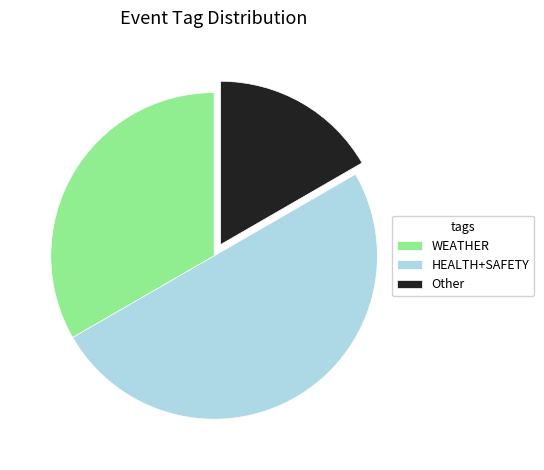

How many slices are in this pie chart?

3